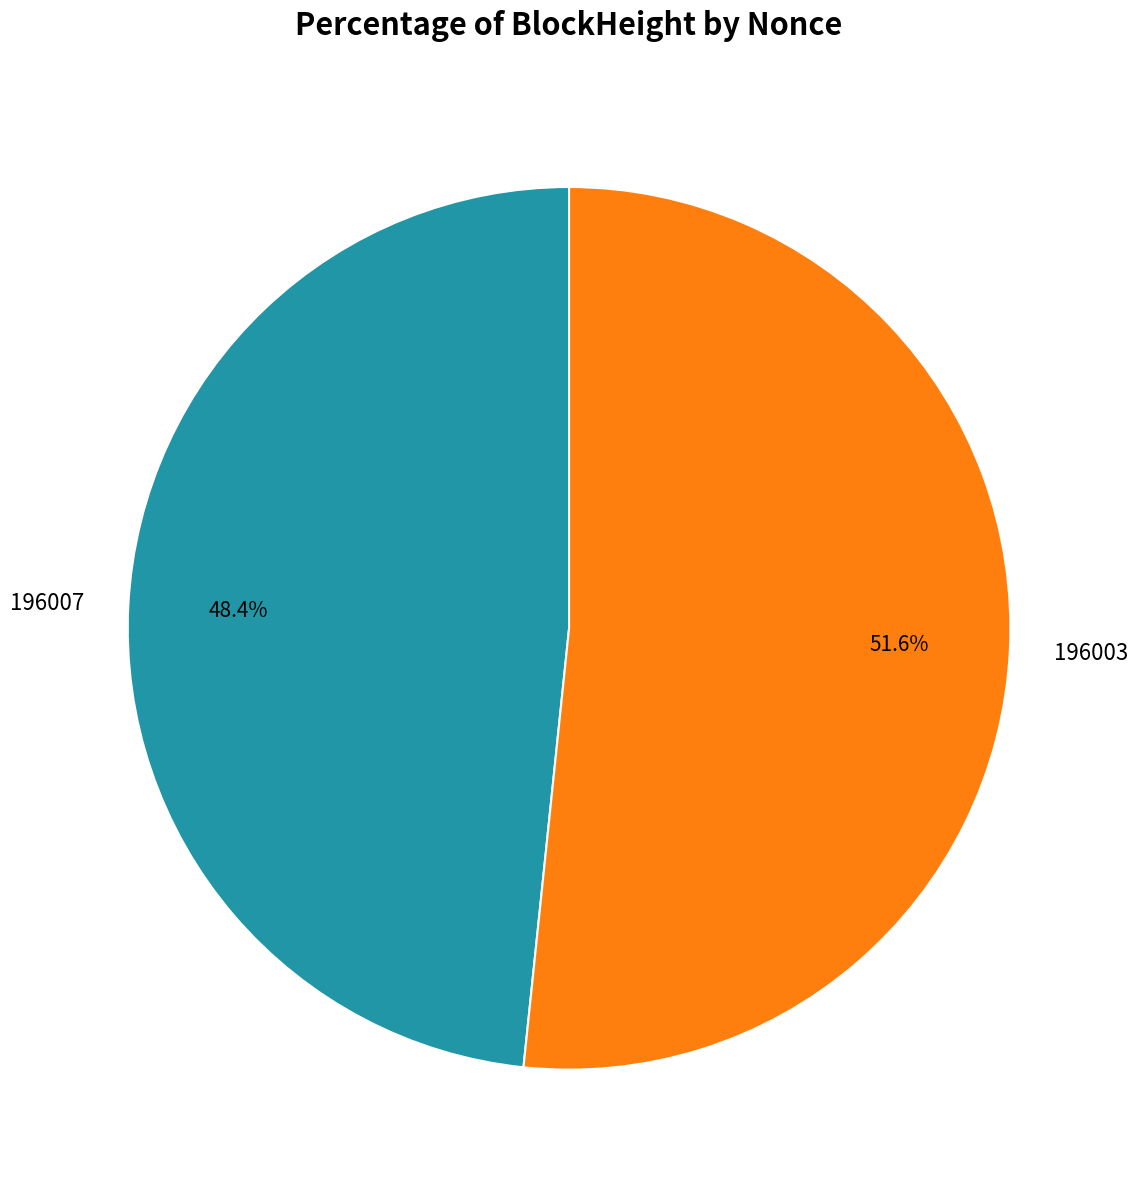

True or false: 196007 accounts for 1% of the total.

False